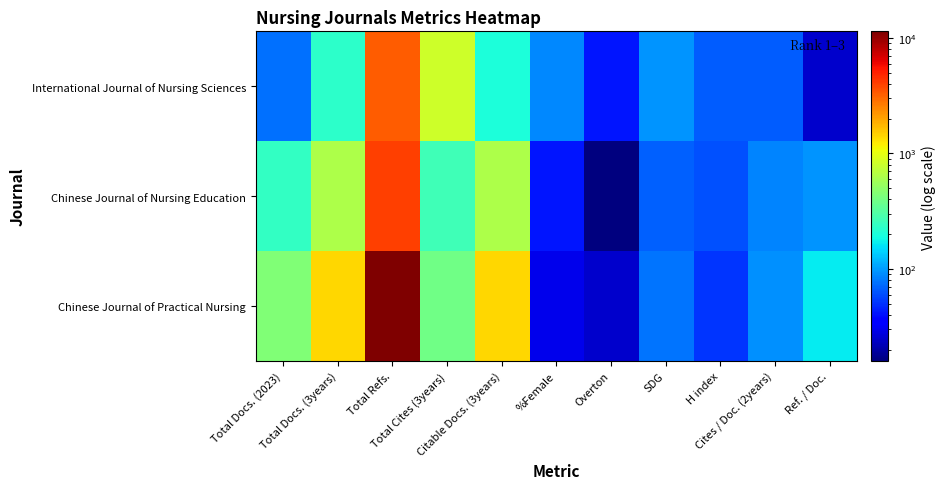

Reading right to left, what are all the values shown in this chart?

Chinese Journal of Practical Nursing: Ref. / Doc.=168	Cites / Doc. (2years)=93	H index=52	SDG=77	Overton=25	%Female=30	Citable Docs. (3years)=1405	Total Cites (3years)=395	Total Refs.=11391	Total Docs. (3years)=1407	Total Docs. (2023)=442
Chinese Journal of Nursing Education: Ref. / Doc.=94	Cites / Doc. (2years)=86	H index=62	SDG=69	Overton=16	%Female=42	Citable Docs. (3years)=634	Total Cites (3years)=267	Total Refs.=4040	Total Docs. (3years)=634	Total Docs. (2023)=242
International Journal of Nursing Sciences: Ref. / Doc.=25	Cites / Doc. (2years)=67	H index=66	SDG=95	Overton=42	%Female=87	Citable Docs. (3years)=201	Total Cites (3years)=831	Total Refs.=3264	Total Docs. (3years)=229	Total Docs. (2023)=76